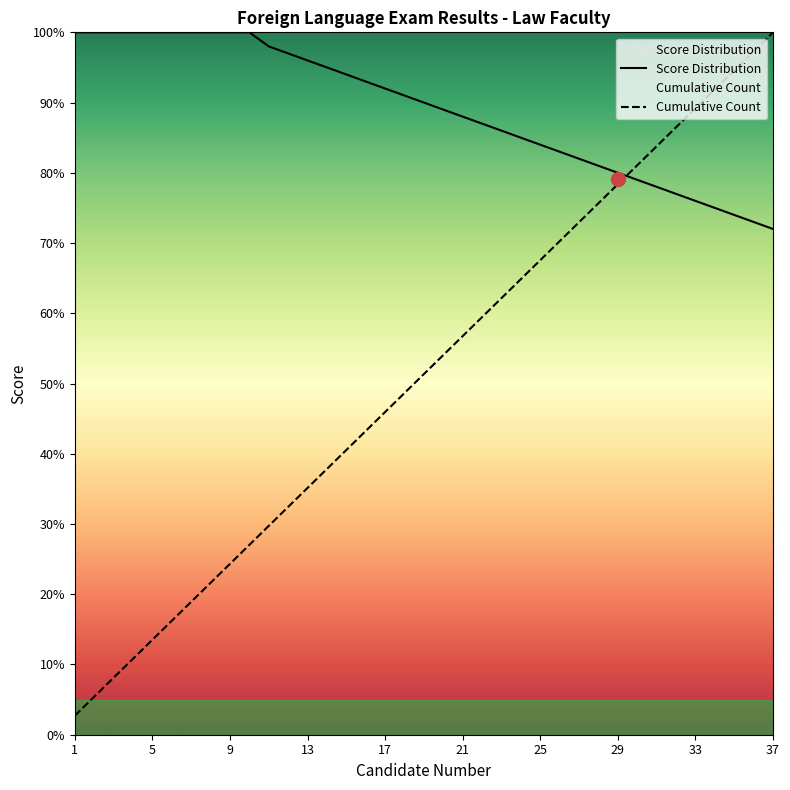

The Score Distribution series shows 106.0 at 30. True or false?

False